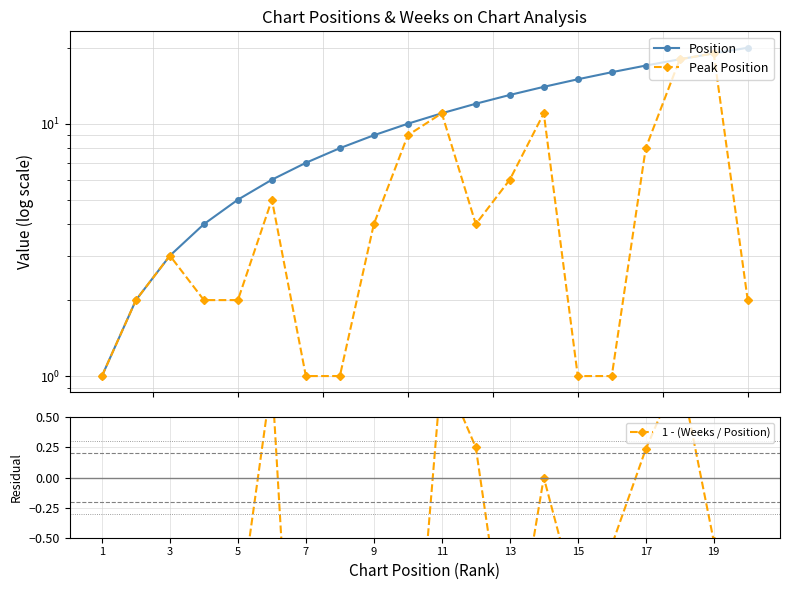

Reading right to left, list all the values displayed in this chart.

Position: 20.0	19.0	18.0	17.0	16.0	15.0	14.0	13.0	12.0	11.0	10.0	9.0	8.0	7.0	6.0	5.0	4.0	3.0	2.0	1.0
Peak Position: 2.0	19.0	18.0	8.0	1.0	1.0	11.0	6.0	4.0	11.0	9.0	4.0	1.0	1.0	5.0	2.0	2.0	3.0	2.0	1.0
1 - (Weeks / Position): -0.8	-0.5	0.9	0.2	-0.6	-1.1	0.0	-1.7	0.2	0.9	-2.5	-2.9	-3.4	-4.0	0.8	-1.2	-2.5	-2.3	-5.0	-5.0